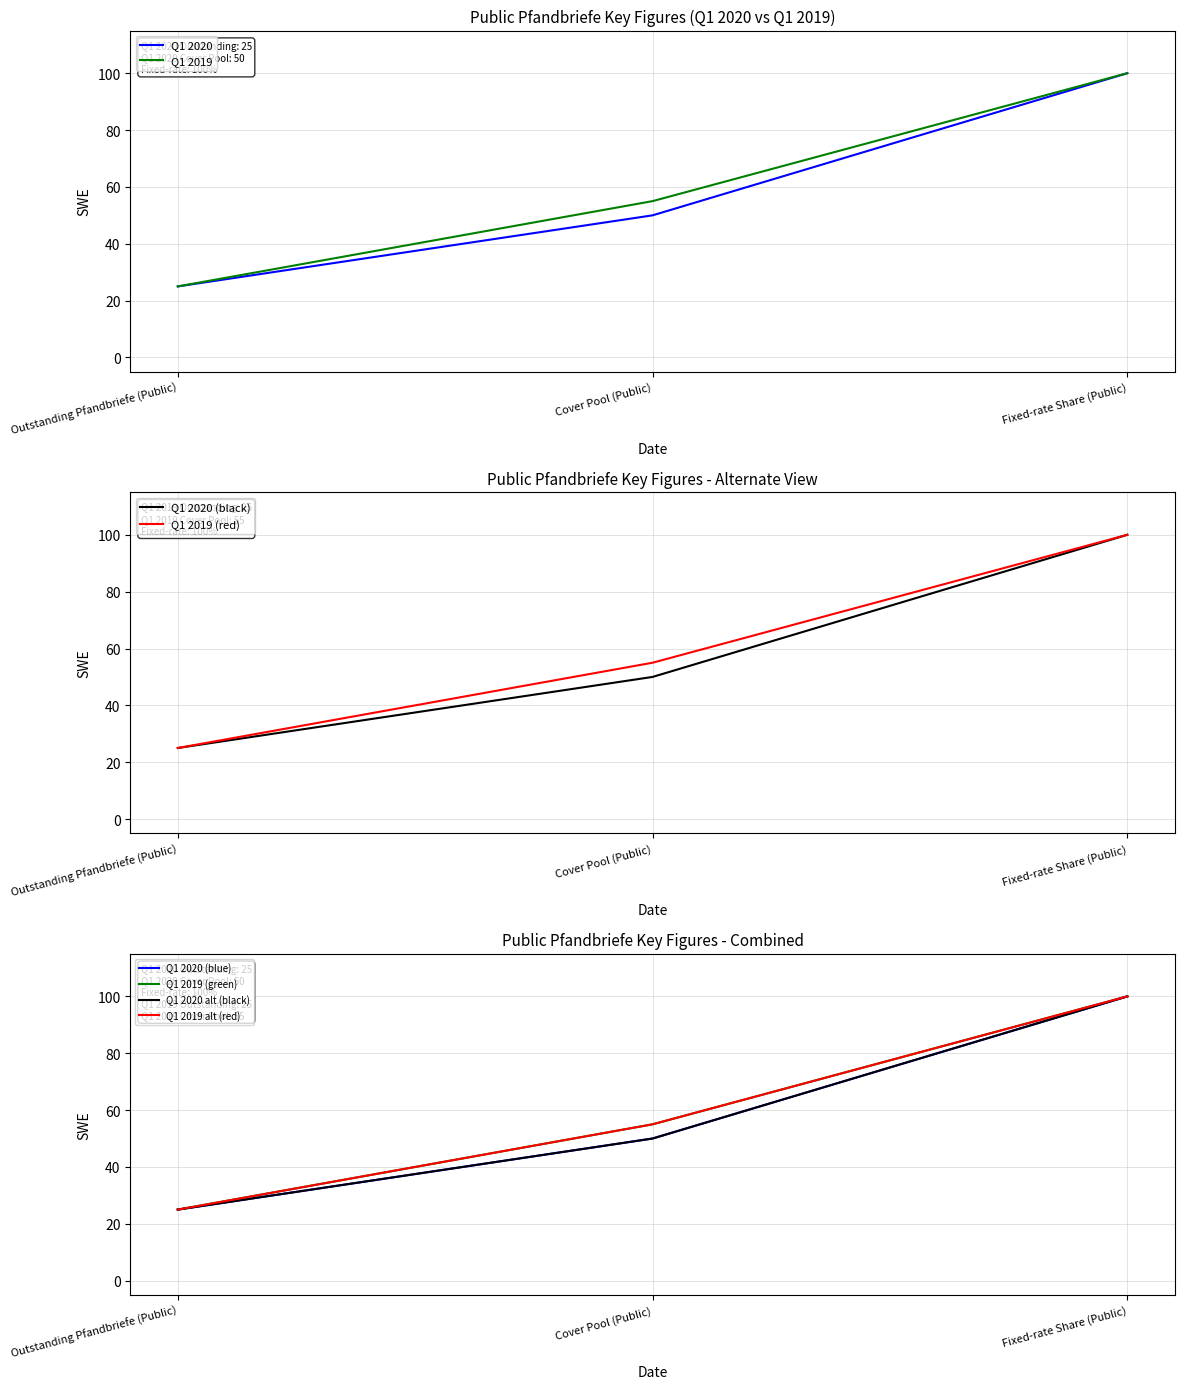

What is the lowest value of the Q1 2020 series?

25